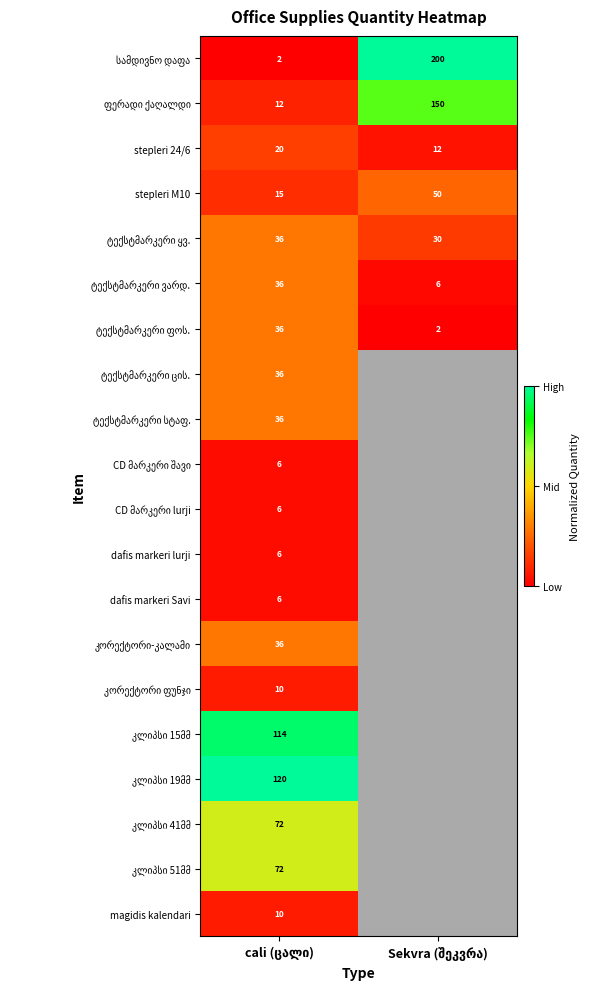

At which category does the chart reach its minimum across all series?

cali (ცალი)